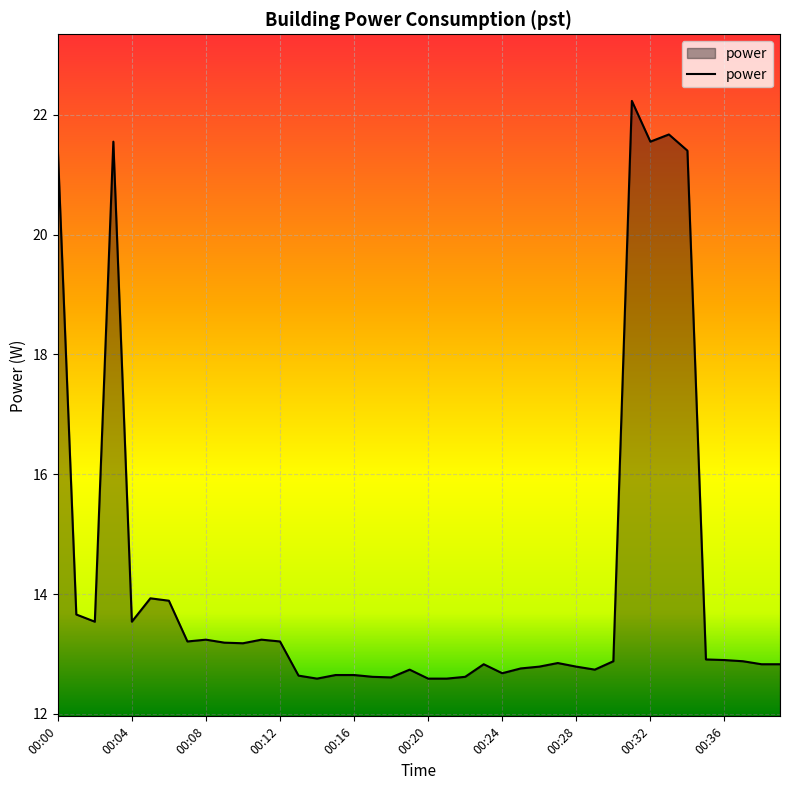

What is the difference between the maximum and minimum values?

9.6